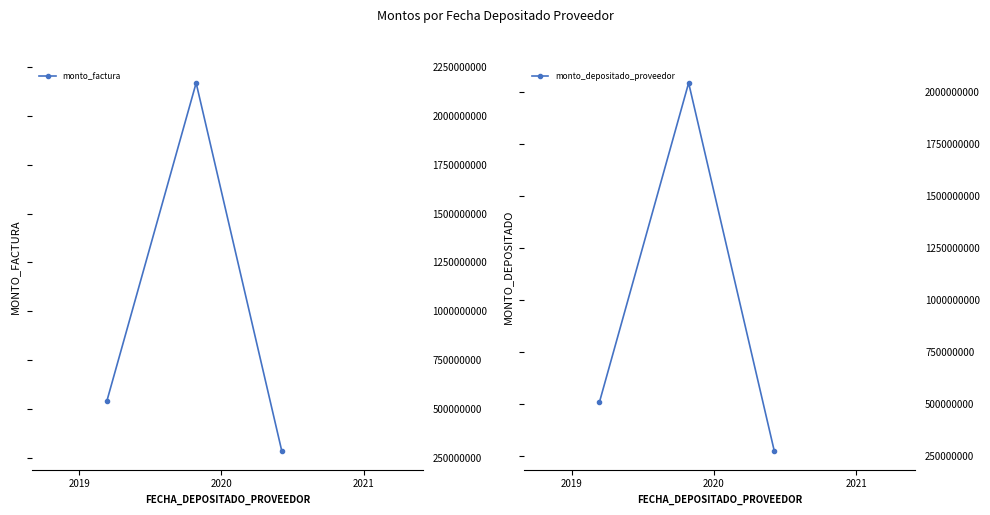

What are all the series names shown in the legend?

monto_factura, monto_depositado_proveedor